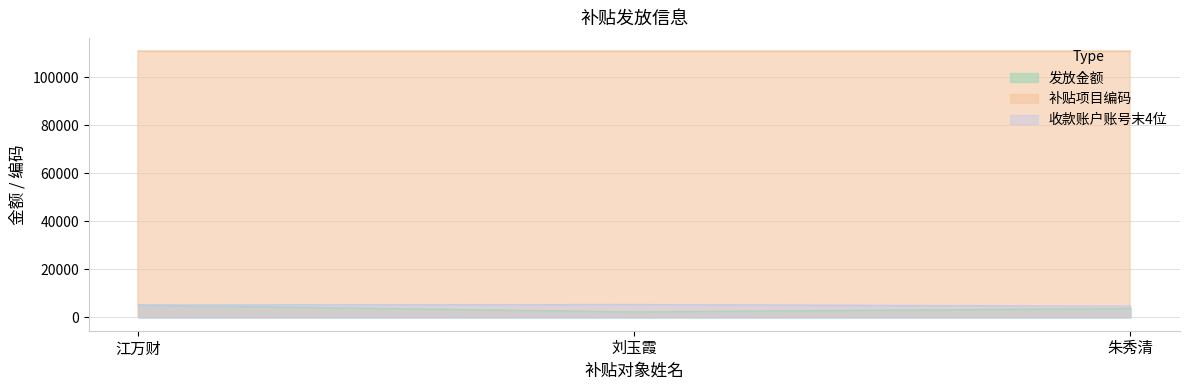

At how many categories does at least one series exceed 3179?

3